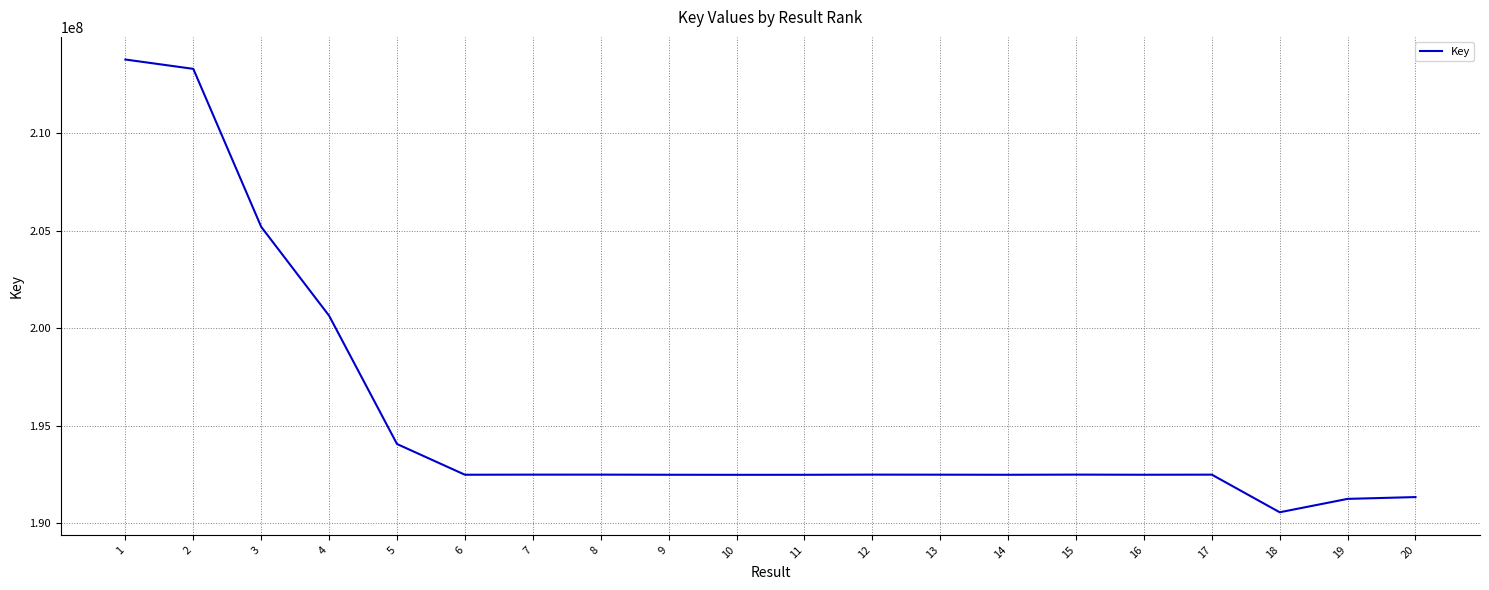

Which has a higher value, 20 or 2?

2